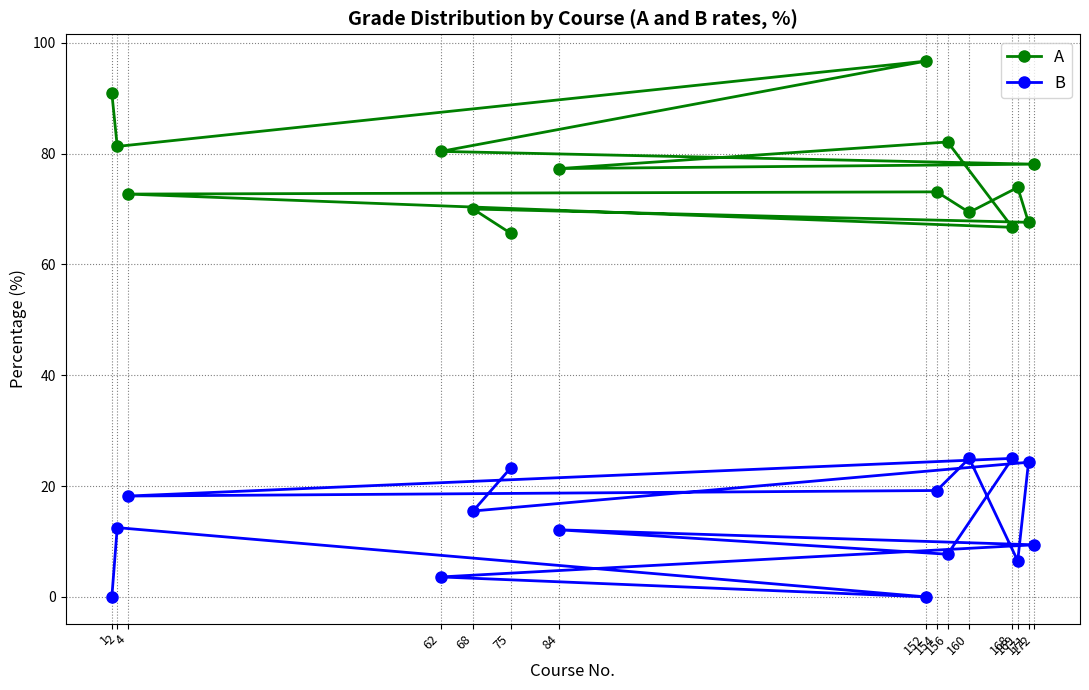

Which category has the highest value across all series?

152